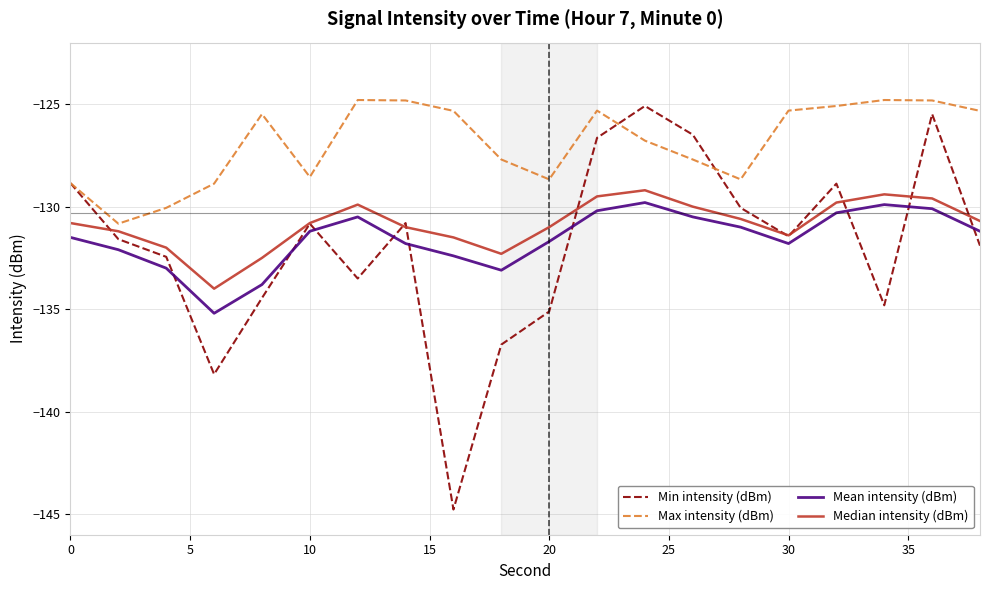

Which series has the largest total across all categories?

Max intensity (dBm)